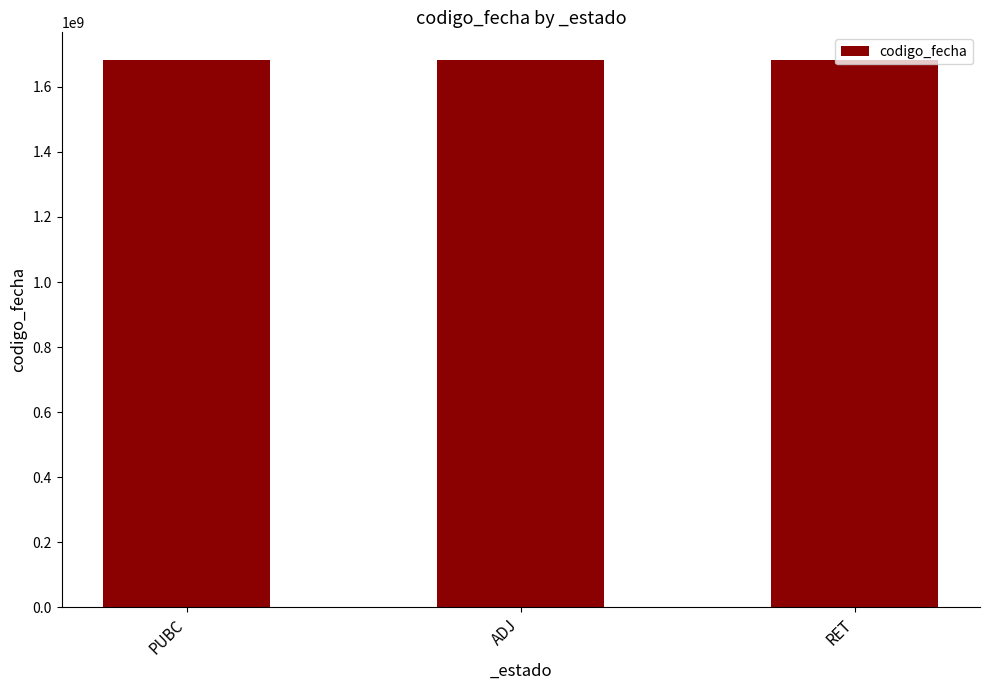

What is the change in value from ADJ to RET?

-347778